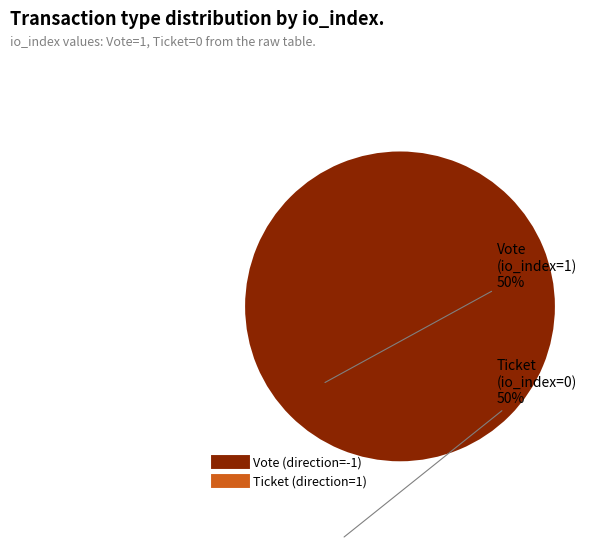

To the nearest percent, what percentage of the pie is Vote (direction=-1)?

100%